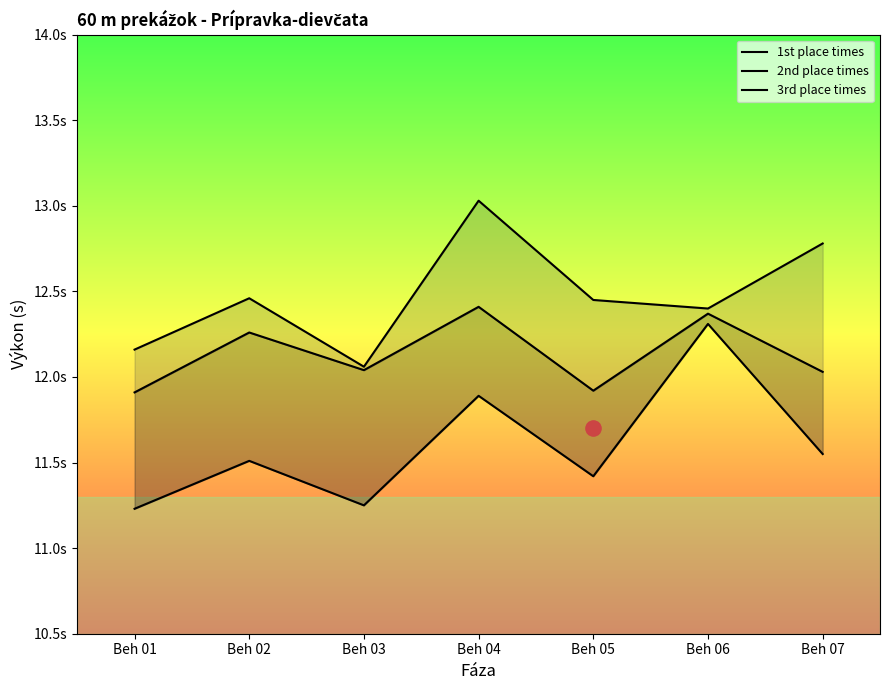

Which series has the largest total across all categories?

3rd place times